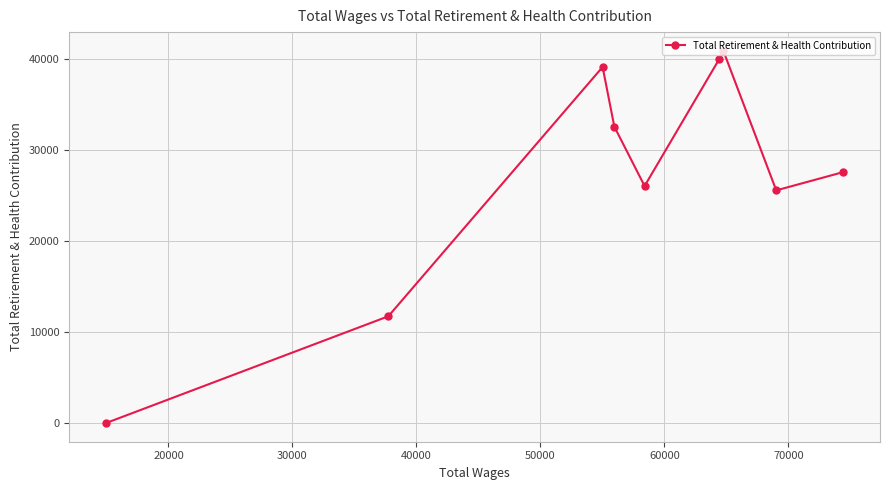

What is the maximum value shown in the chart?

40956